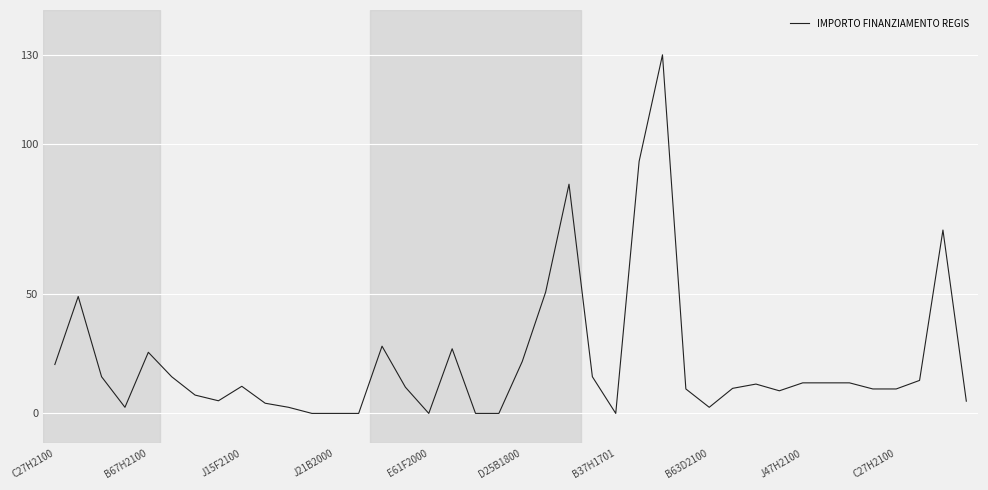

Is this an area chart (filled region under the line)?

No